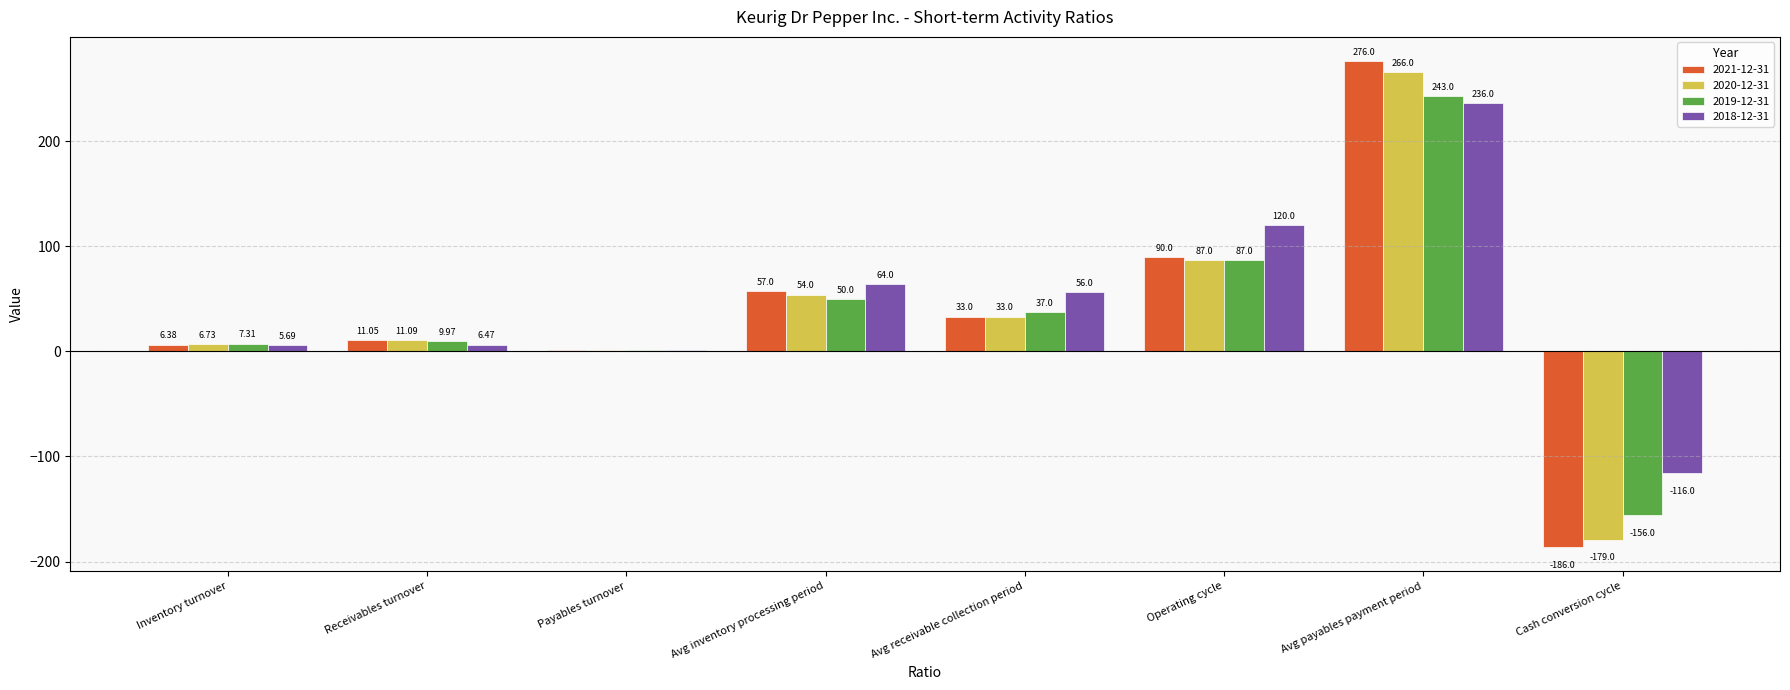

What are all the series names shown in the legend?

2021-12-31, 2020-12-31, 2019-12-31, 2018-12-31